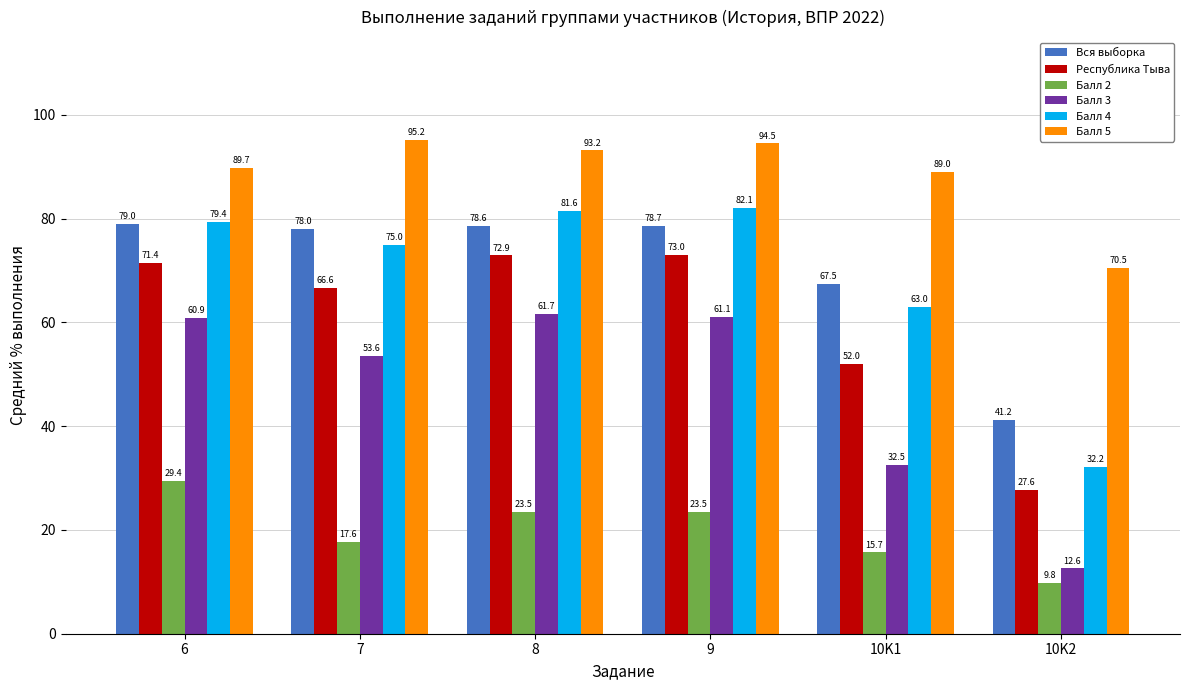

The value of Вся выборка at 8 is 78.6. True or false?

True